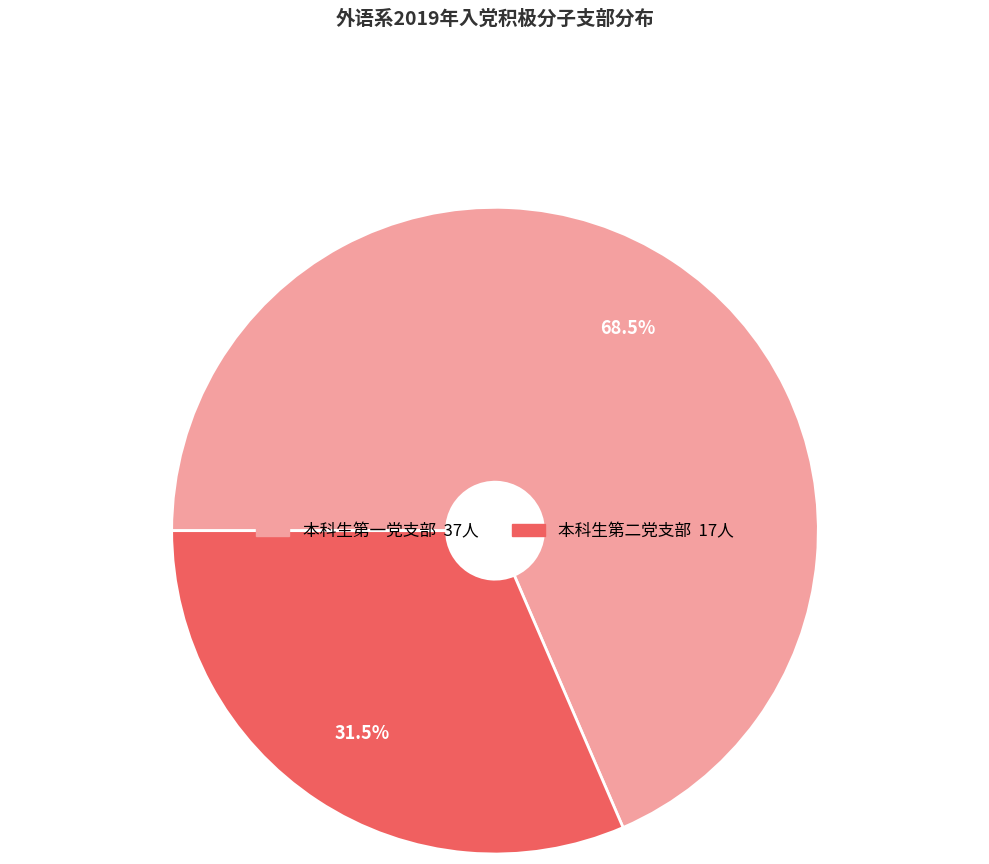

Count the number of slices in the pie.

2